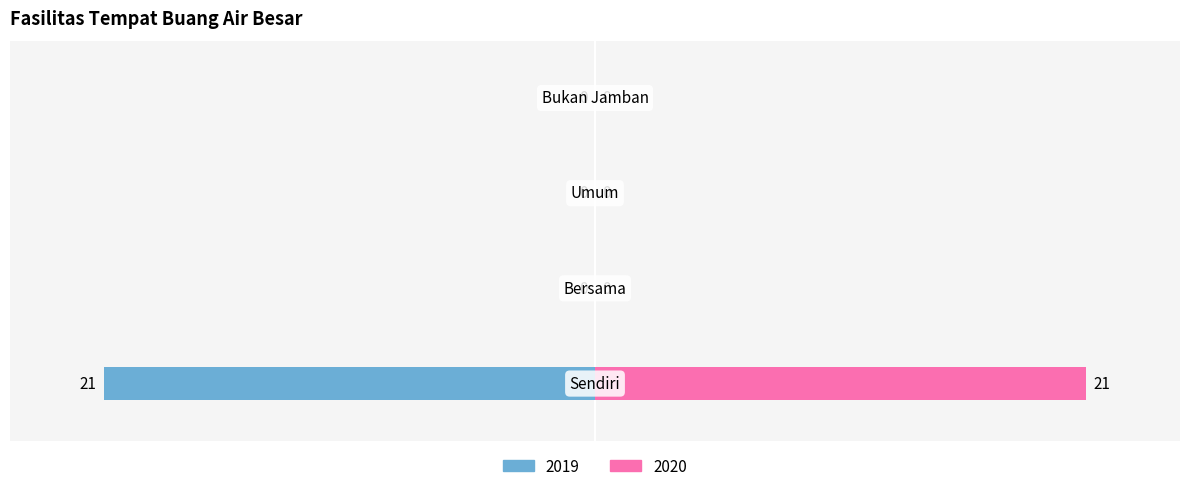

Which series has the largest total across all categories?

2020